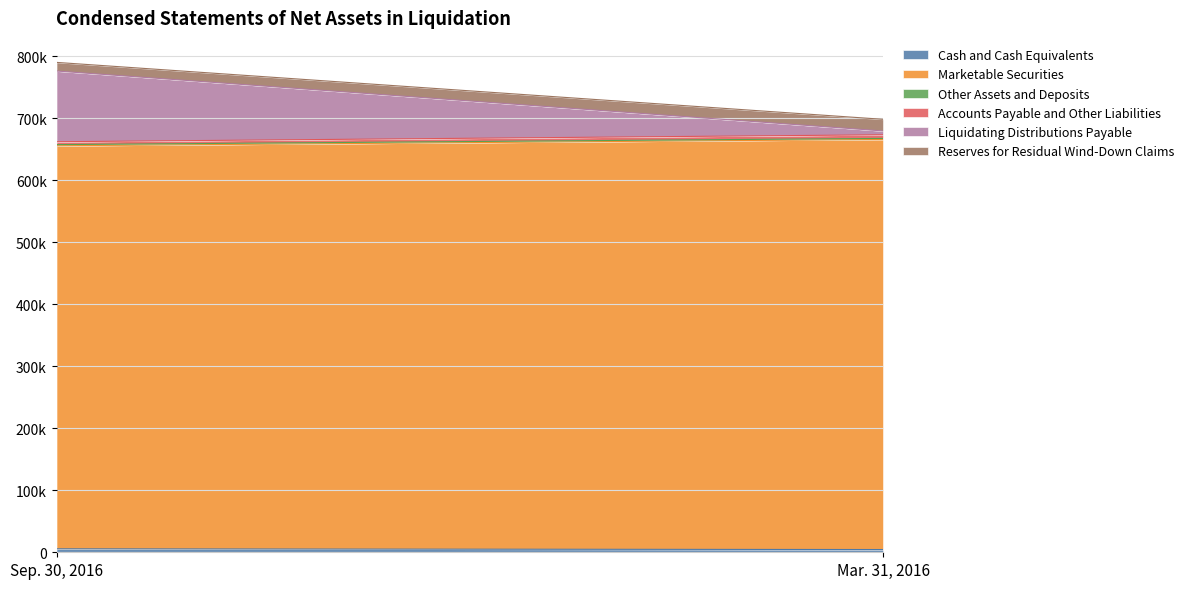

What is the sum of the Sep. 30, 2016 values at Reserves for Residual Wind-Down Claims and Accounts Payable and Other Liabilities?

18549